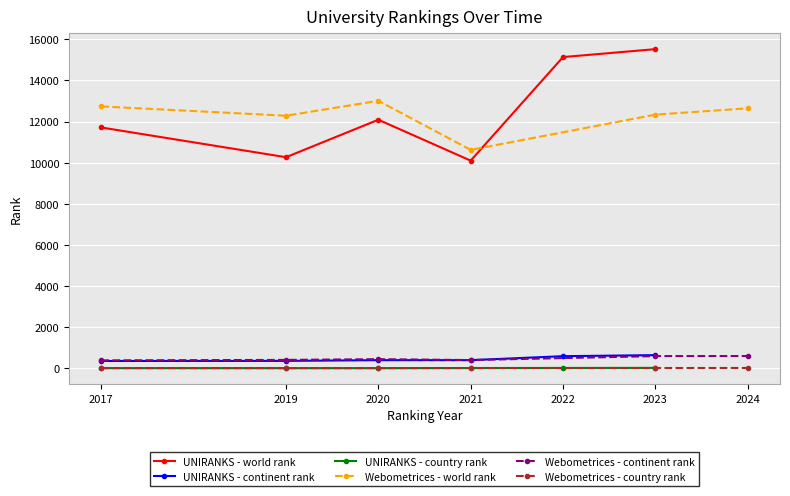

List the series in order of their peak value, highest first.

UNIRANKS - world rank, Webometrices - world rank, UNIRANKS - continent rank, Webometrices - continent rank, UNIRANKS - country rank, Webometrices - country rank